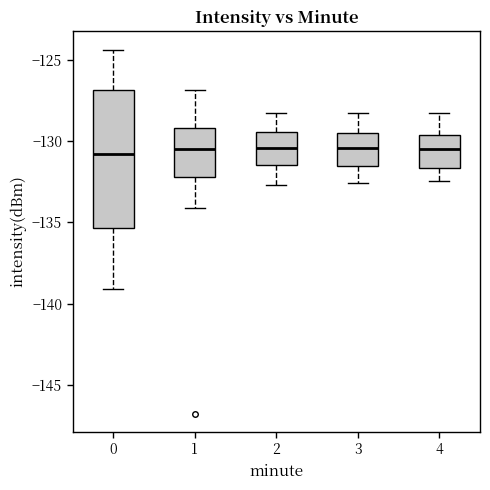

Comparing the boxes themselves (not the whiskers), which one is the tallest?

0